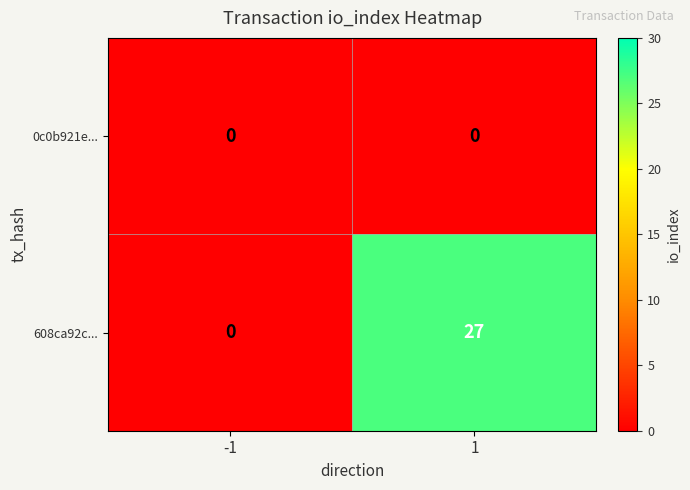

At how many categories does at least one series exceed 12?

1